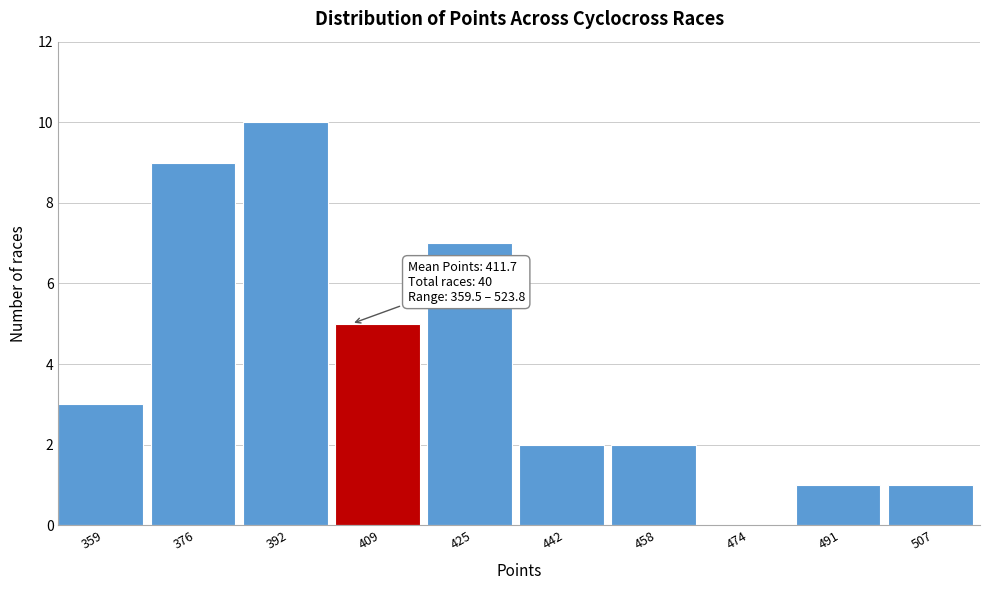

Reading right to left, extract all data points from this chart.

507=1	491=1	474=0	458=2	442=2	425=7	409=5	392=10	376=9	359=3